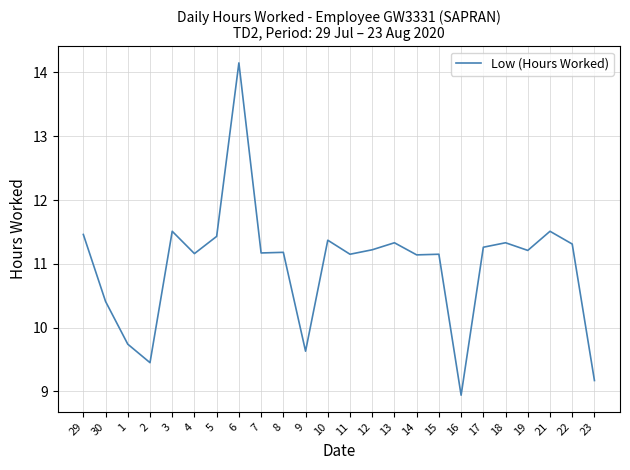

Does the chart display data point markers on the line(s)?

No